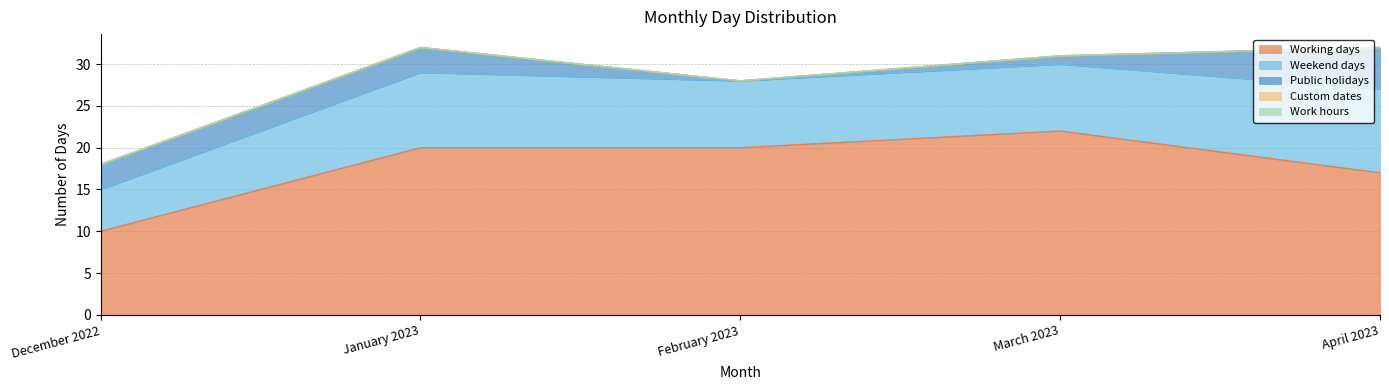

What is the label of the 4th point from the left?

March 2023